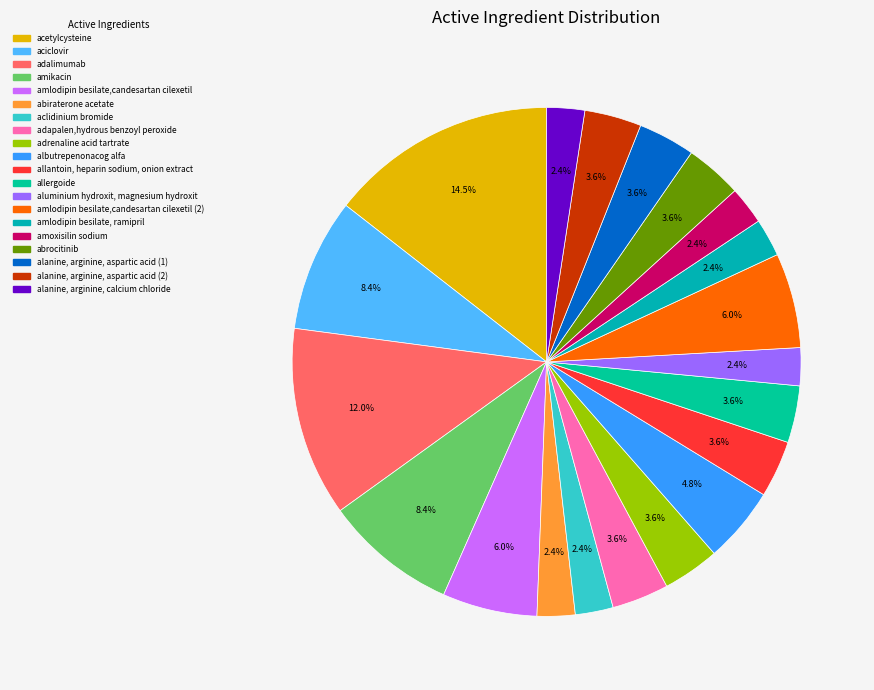

What percentage is the amlodipin besilate,candesartan cilexetil slice, to the nearest percent?

6%